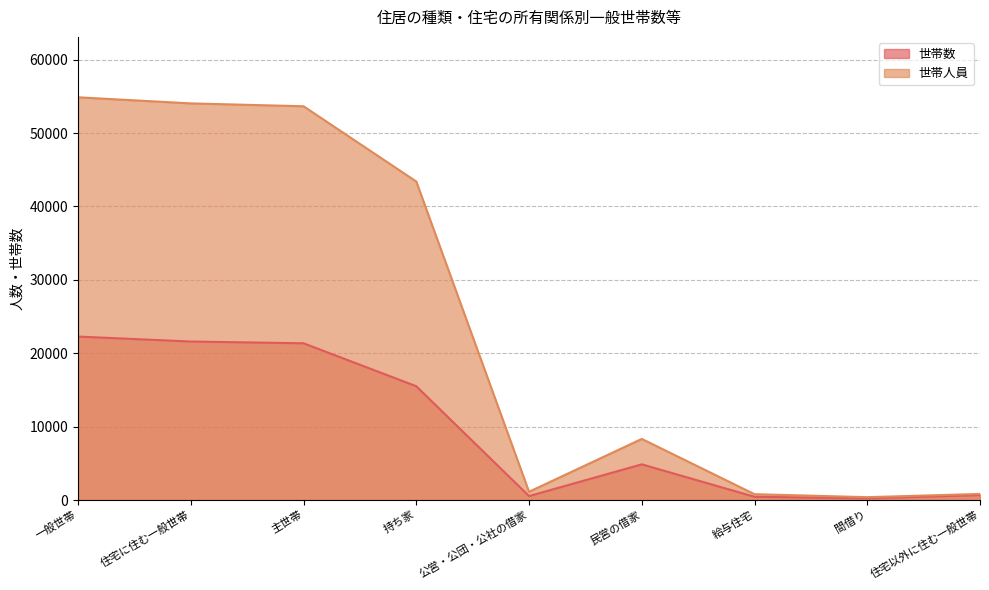

What is the approximate value of 世帯人員 at 住宅以外に住む一般世帯, to the nearest 50?

850